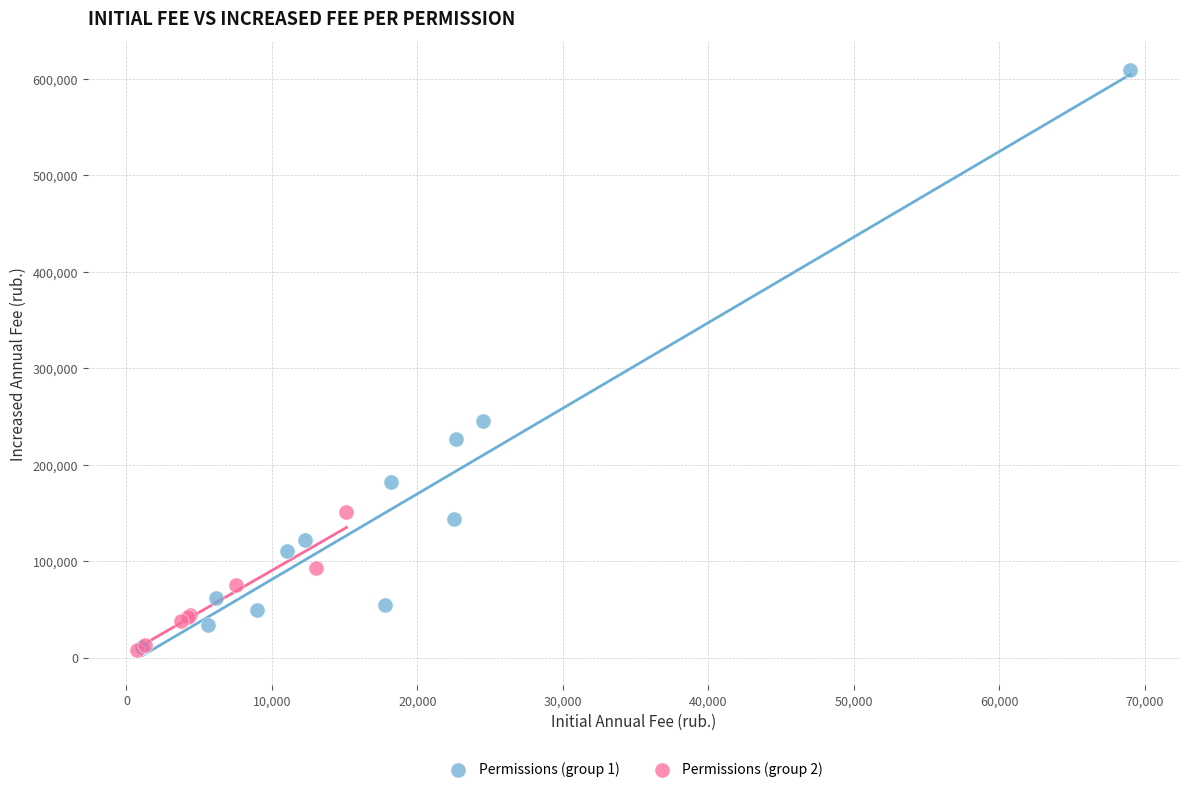

What are all the series names shown in the legend?

Permissions (group 1), Permissions (group 2)